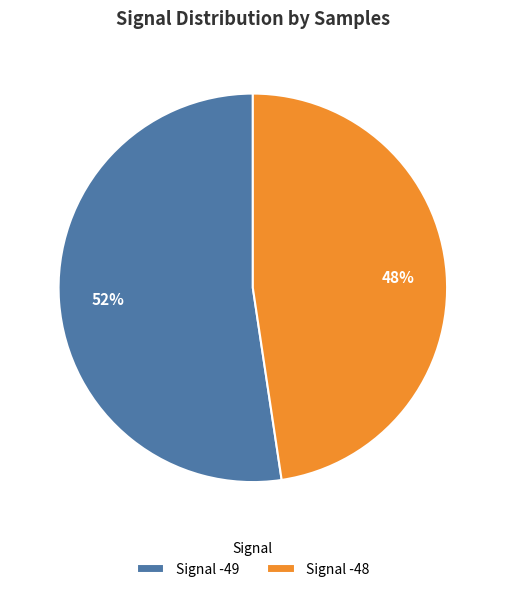

How many segments does this pie chart have?

2